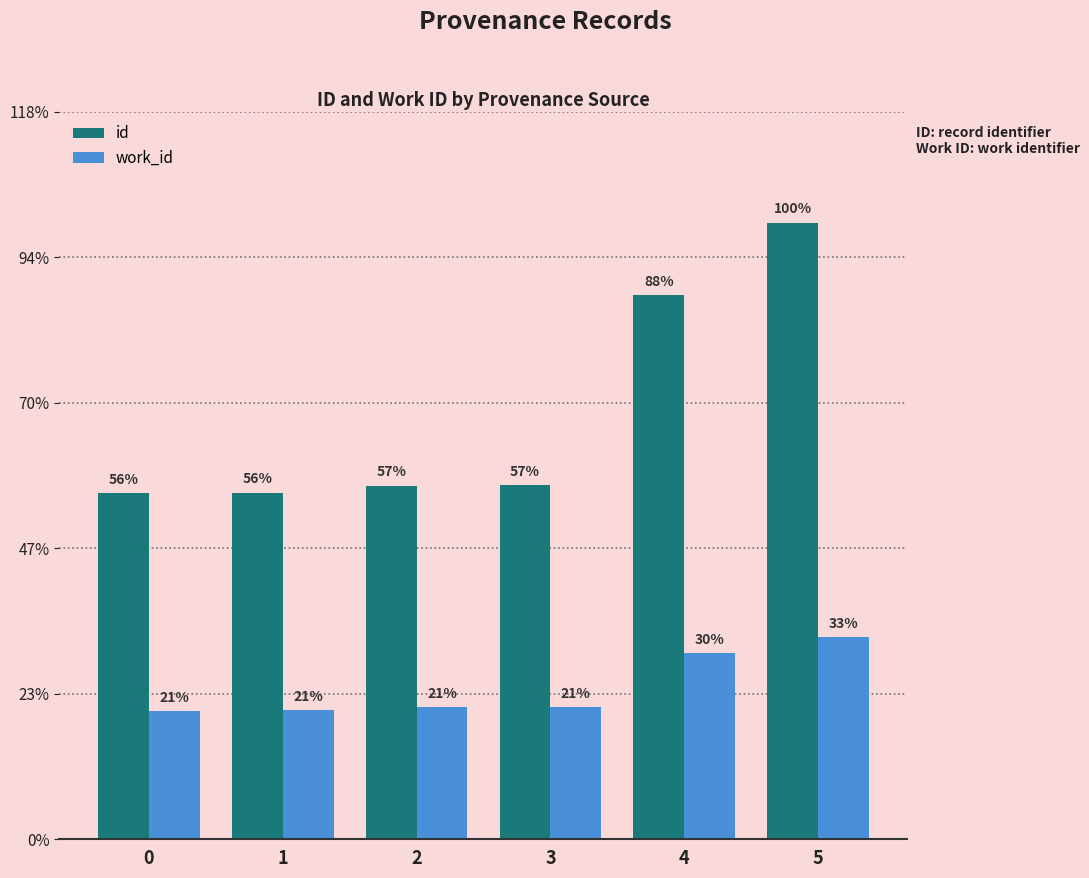

What are all the series names shown in the legend?

id, work_id